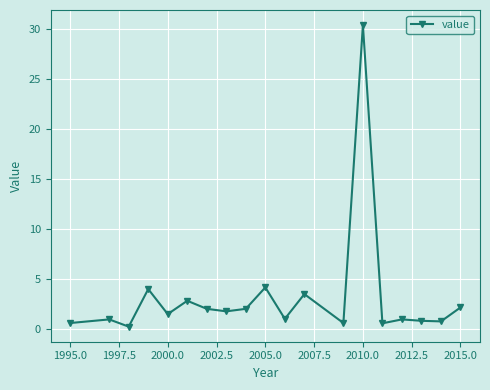

What is the greatest value displayed?

30.4